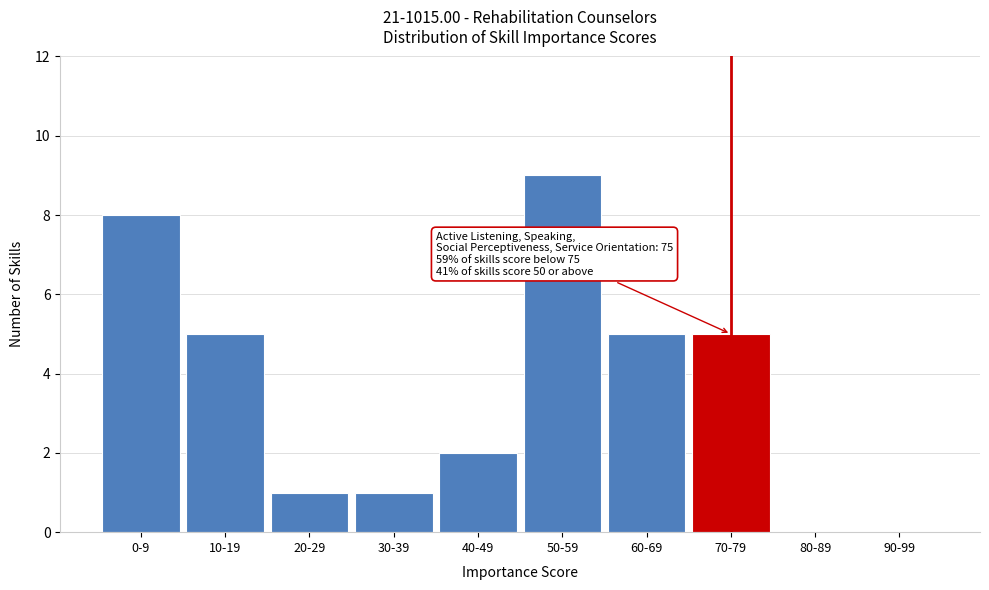

Reading left to right, transcribe all the data shown in this chart.

0-9=8	10-19=5	20-29=1	30-39=1	40-49=2	50-59=9	60-69=5	70-79=5	80-89=0	90-99=0